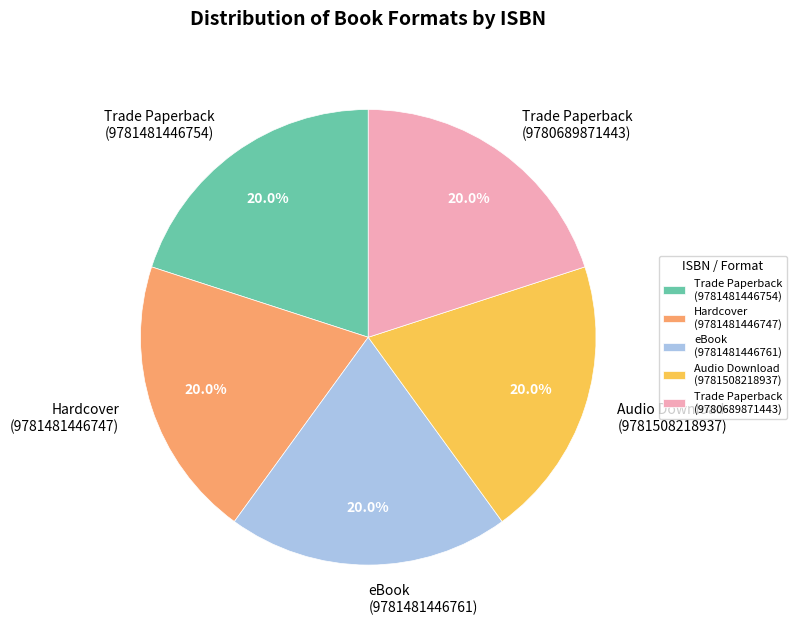

Is there any slice that represents more than half of the pie?

No